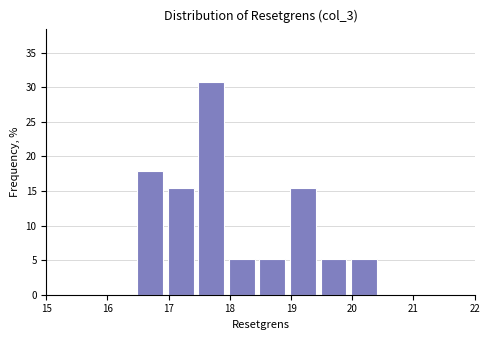

How tall is the bar that spans 16.4 to 16.9 on the x-axis? Neither the bar edges nor the heights are printed on the chart, so give them approximately, as read against the axes.

18.0